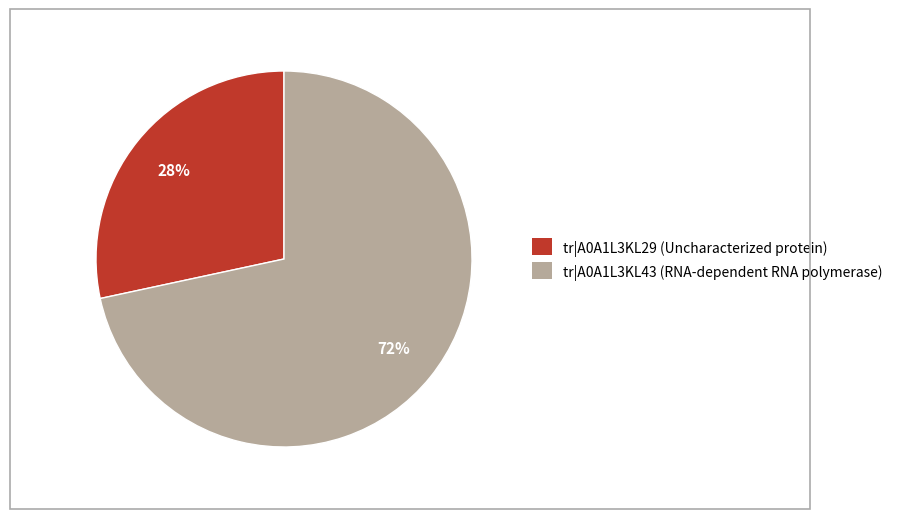

Rank the categories by value from highest to lowest.

tr|A0A1L3KL43 (RNA-dependent RNA polymerase), tr|A0A1L3KL29 (Uncharacterized protein)